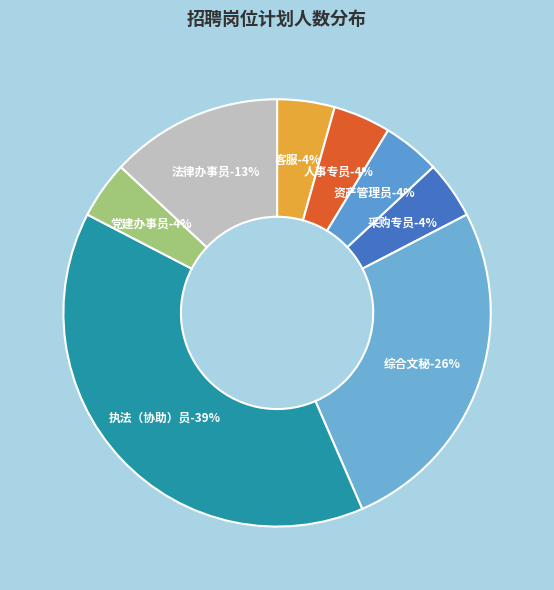

What is the largest slice in the pie chart?

执法（协助）员